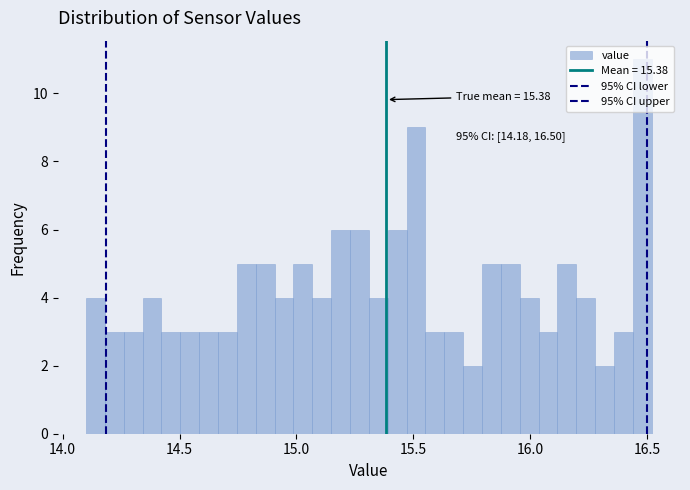

Around what value on the x-axis is the tallest bar? Give the approximate position of its centre, as read against the axis.

16.50